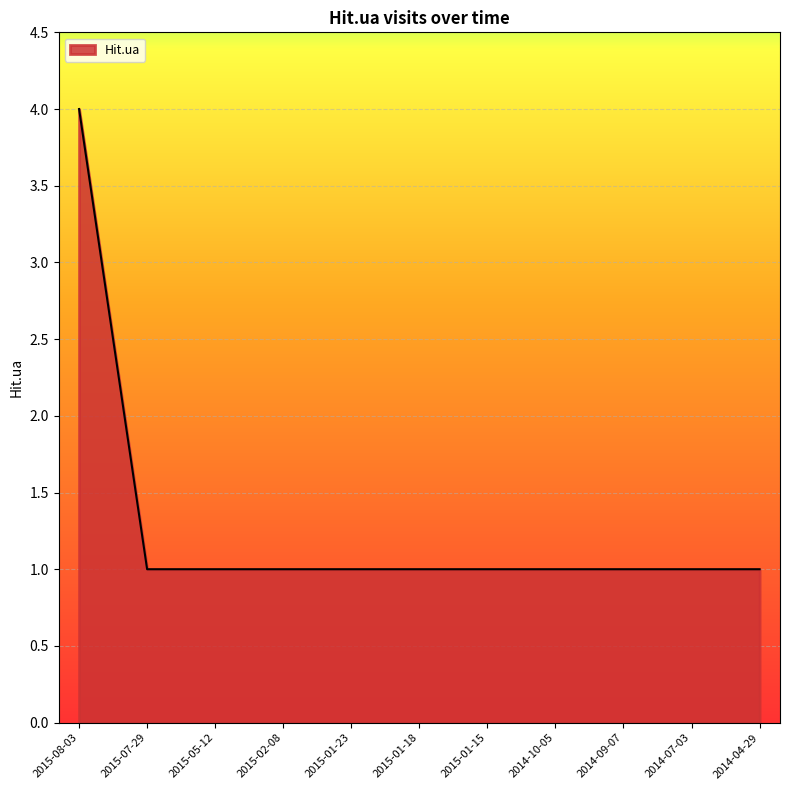

What is the sum of all values?

14